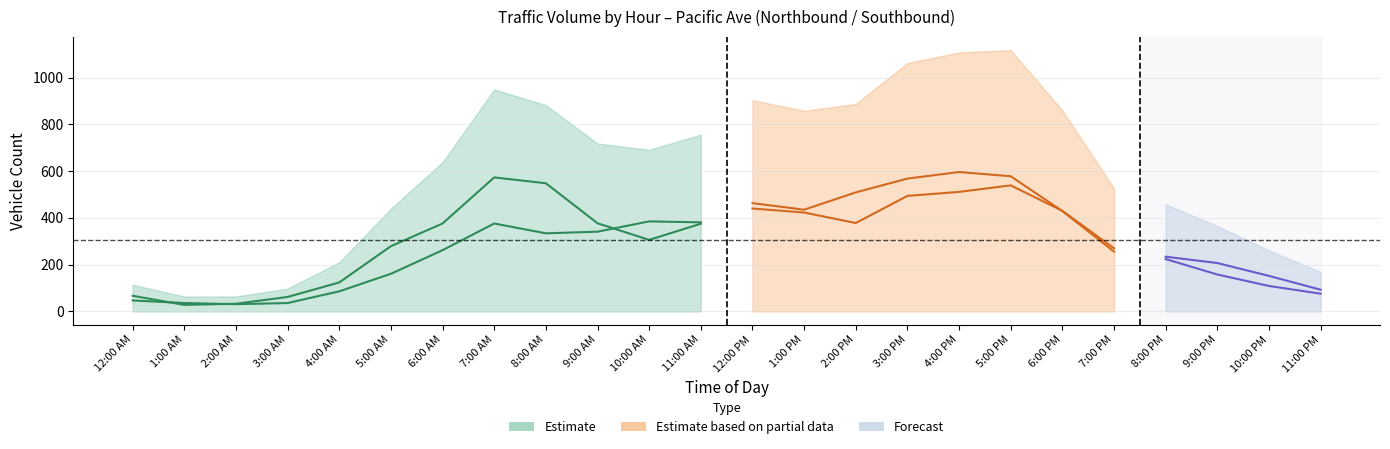

The Total series shows 718 at 9:00 AM. True or false?

True